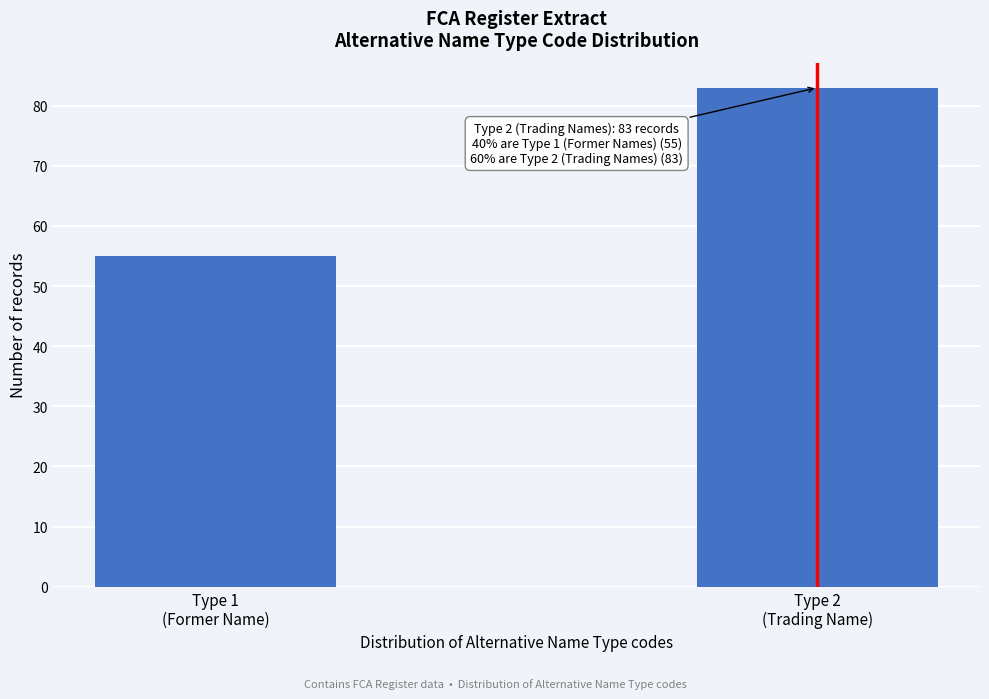

Reading left to right, what are all the values shown in this chart?

55	83